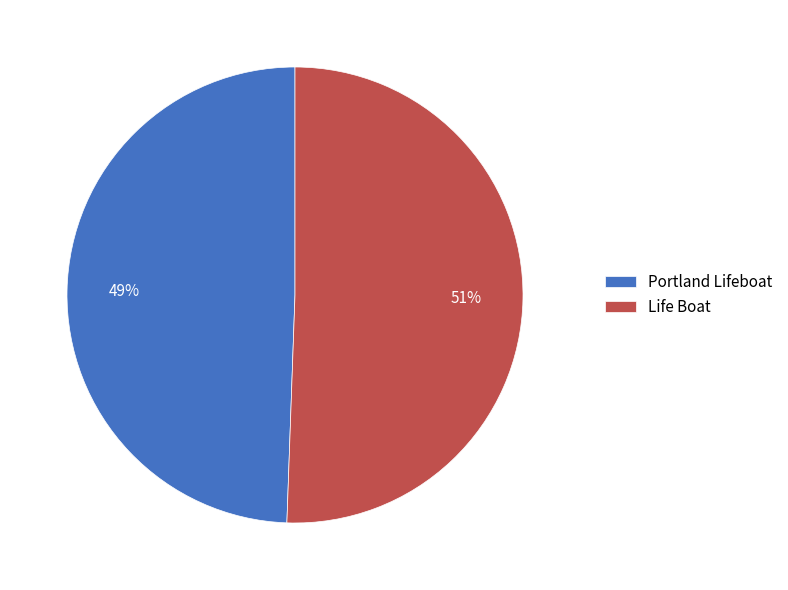

To the nearest percent, what is the average slice percentage?

50%